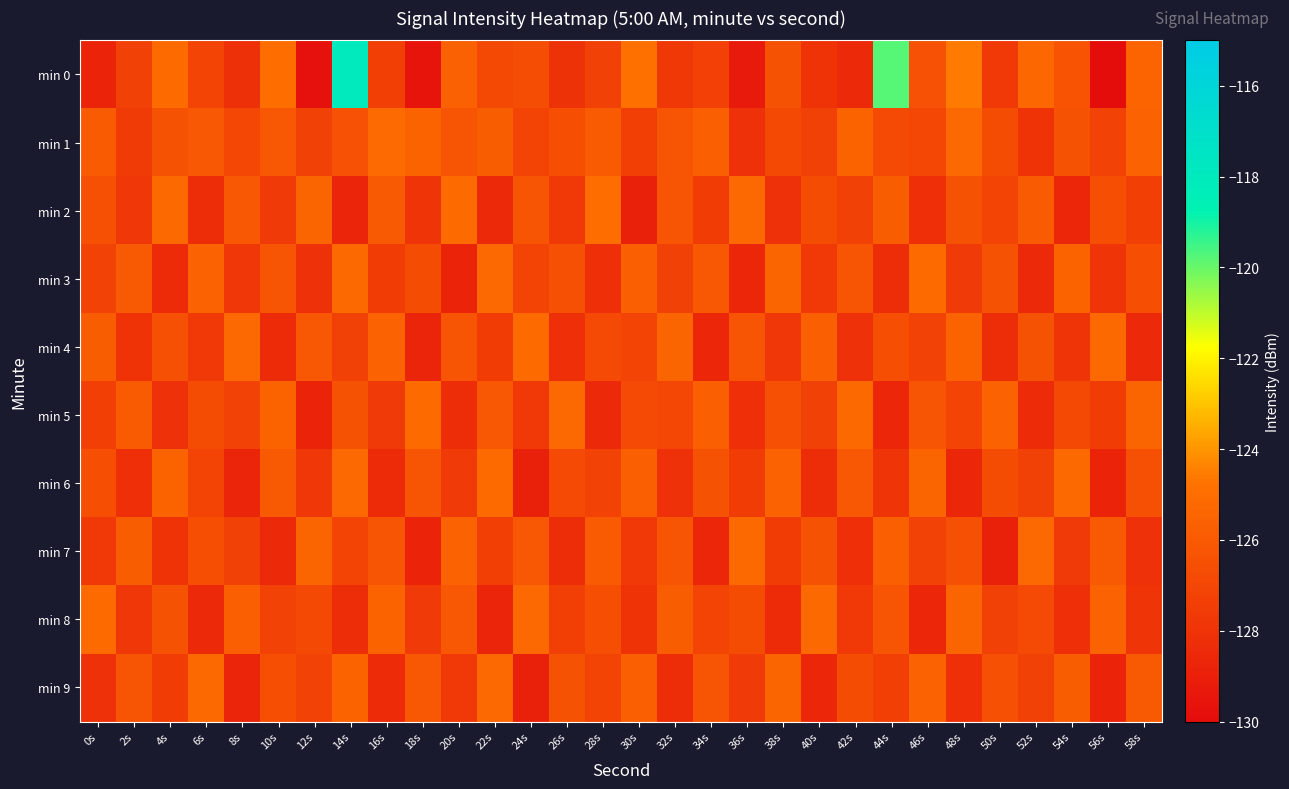

Reading left to right, list all the values displayed in this chart.

min 0: 0s=-128.8	2s=-127.3	4s=-125.1	6s=-127.2	8s=-128.1	10s=-125.0	12s=-129.7	14s=-117.9	16s=-127.4	18s=-129.6	20s=-125.7	22s=-126.9	24s=-126.6	26s=-128.1	28s=-127.2	30s=-124.9	32s=-127.7	34s=-127.3	36s=-129.3	38s=-126.4	40s=-128.0	42s=-128.5	44s=-119.8	46s=-126.4	48s=-124.6	50s=-127.7	52s=-125.3	54s=-126.3	56s=-129.9	58s=-125.5
min 1: 0s=-125.9	2s=-127.6	4s=-126.4	6s=-126.2	8s=-127.0	10s=-126.1	12s=-127.3	14s=-126.4	16s=-125.2	18s=-125.5	20s=-126.3	22s=-125.8	24s=-127.1	26s=-126.6	28s=-125.9	30s=-127.4	32s=-126.2	34s=-125.7	36s=-128.1	38s=-126.9	40s=-127.3	42s=-125.5	44s=-126.8	46s=-127.0	48s=-125.3	50s=-126.7	52s=-128.0	54s=-126.4	56s=-127.2	58s=-125.6
min 2: 0s=-126.5	2s=-127.8	4s=-125.2	6s=-128.3	8s=-126.1	10s=-127.6	12s=-125.4	14s=-128.7	16s=-126.0	18s=-127.9	20s=-125.1	22s=-128.5	24s=-126.3	26s=-127.7	28s=-125.0	30s=-128.9	32s=-126.2	34s=-127.5	36s=-125.3	38s=-128.1	40s=-126.7	42s=-127.3	44s=-125.8	46s=-128.2	48s=-126.4	50s=-127.1	52s=-125.9	54s=-128.6	56s=-126.6	58s=-127.4
min 3: 0s=-127.2	2s=-126.0	4s=-128.4	6s=-125.6	8s=-127.8	10s=-126.3	12s=-128.1	14s=-125.2	16s=-127.5	18s=-126.7	20s=-128.8	22s=-125.3	24s=-127.1	26s=-126.5	28s=-128.2	30s=-125.7	32s=-127.3	34s=-126.1	36s=-128.6	38s=-125.4	40s=-127.7	42s=-126.2	44s=-128.3	46s=-125.1	48s=-127.6	50s=-126.4	52s=-128.5	54s=-125.5	56s=-127.9	58s=-126.6
min 4: 0s=-125.8	2s=-128.0	4s=-126.5	6s=-127.7	8s=-125.3	10s=-128.4	12s=-126.1	14s=-127.3	16s=-125.6	18s=-128.7	20s=-126.2	22s=-127.5	24s=-125.1	26s=-128.2	28s=-126.8	30s=-127.1	32s=-125.4	34s=-128.6	36s=-126.3	38s=-127.8	40s=-125.7	42s=-128.1	44s=-126.6	46s=-127.2	48s=-125.5	50s=-128.3	52s=-126.4	54s=-127.9	56s=-125.2	58s=-128.5
min 5: 0s=-127.4	2s=-125.9	4s=-128.1	6s=-126.7	8s=-127.2	10s=-125.5	12s=-128.8	14s=-126.4	16s=-127.6	18s=-125.1	20s=-128.3	22s=-126.1	24s=-127.7	26s=-125.3	28s=-128.5	30s=-126.8	32s=-127.0	34s=-125.7	36s=-128.2	38s=-126.5	40s=-127.3	42s=-125.2	44s=-128.6	46s=-126.3	48s=-127.1	50s=-125.6	52s=-128.4	54s=-126.9	56s=-127.5	58s=-125.4
min 6: 0s=-126.6	2s=-128.2	4s=-125.5	6s=-127.1	8s=-128.7	10s=-126.0	12s=-127.8	14s=-125.3	16s=-128.4	18s=-126.2	20s=-127.6	22s=-125.1	24s=-128.9	26s=-126.8	28s=-127.2	30s=-125.7	32s=-128.1	34s=-126.4	36s=-127.5	38s=-125.6	40s=-128.3	42s=-126.1	44s=-127.9	46s=-125.4	48s=-128.6	50s=-126.7	52s=-127.3	54s=-125.2	56s=-128.8	58s=-126.5
min 7: 0s=-127.7	2s=-125.8	4s=-128.0	6s=-126.6	8s=-127.3	10s=-128.5	12s=-125.4	14s=-127.1	16s=-126.2	18s=-128.8	20s=-125.6	22s=-127.4	24s=-126.1	26s=-128.3	28s=-125.9	30s=-127.7	32s=-126.3	34s=-128.6	36s=-125.2	38s=-127.5	40s=-126.4	42s=-128.2	44s=-125.7	46s=-127.2	48s=-126.5	50s=-128.9	52s=-125.3	54s=-127.6	56s=-126.0	58s=-128.1
min 8: 0s=-125.1	2s=-127.8	4s=-126.4	6s=-128.5	8s=-125.7	10s=-127.2	12s=-126.9	14s=-128.3	16s=-125.5	18s=-127.6	20s=-126.1	22s=-128.7	24s=-125.3	26s=-127.4	28s=-126.6	30s=-128.0	32s=-125.8	34s=-127.1	36s=-126.7	38s=-128.4	40s=-125.2	42s=-127.7	44s=-126.3	46s=-128.6	48s=-125.4	50s=-127.3	52s=-126.8	54s=-128.2	56s=-125.6	58s=-127.9
min 9: 0s=-128.1	2s=-126.3	4s=-127.5	6s=-125.2	8s=-128.7	10s=-126.6	12s=-127.2	14s=-125.5	16s=-128.4	18s=-126.1	20s=-127.7	22s=-125.3	24s=-128.9	26s=-126.4	28s=-127.1	30s=-125.7	32s=-128.3	34s=-126.2	36s=-127.6	38s=-125.4	40s=-128.6	42s=-126.7	44s=-127.4	46s=-125.6	48s=-128.2	50s=-126.5	52s=-127.3	54s=-125.8	56s=-128.8	58s=-126.0